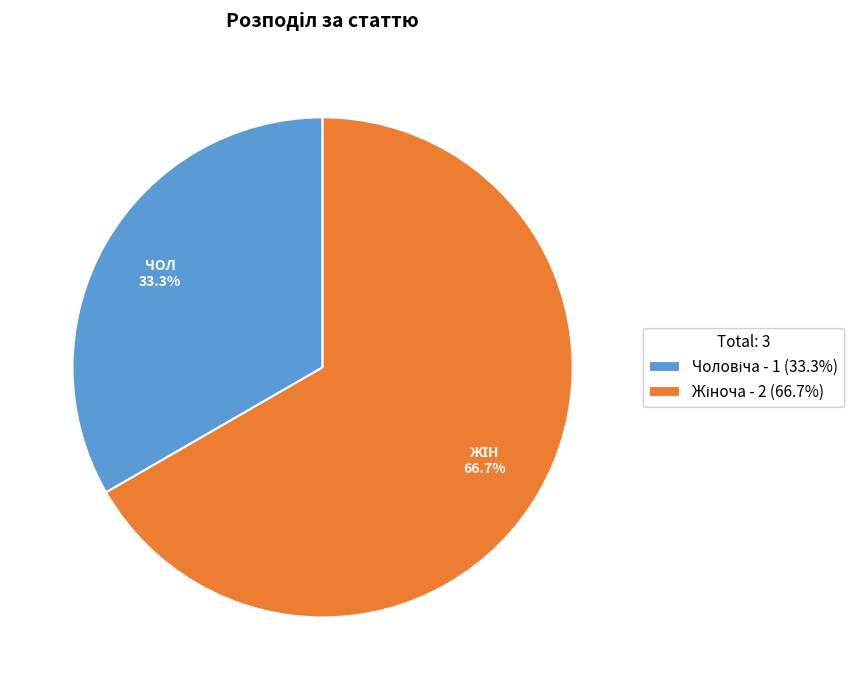

To the nearest percent, what portion does Жіноча represent?

67%